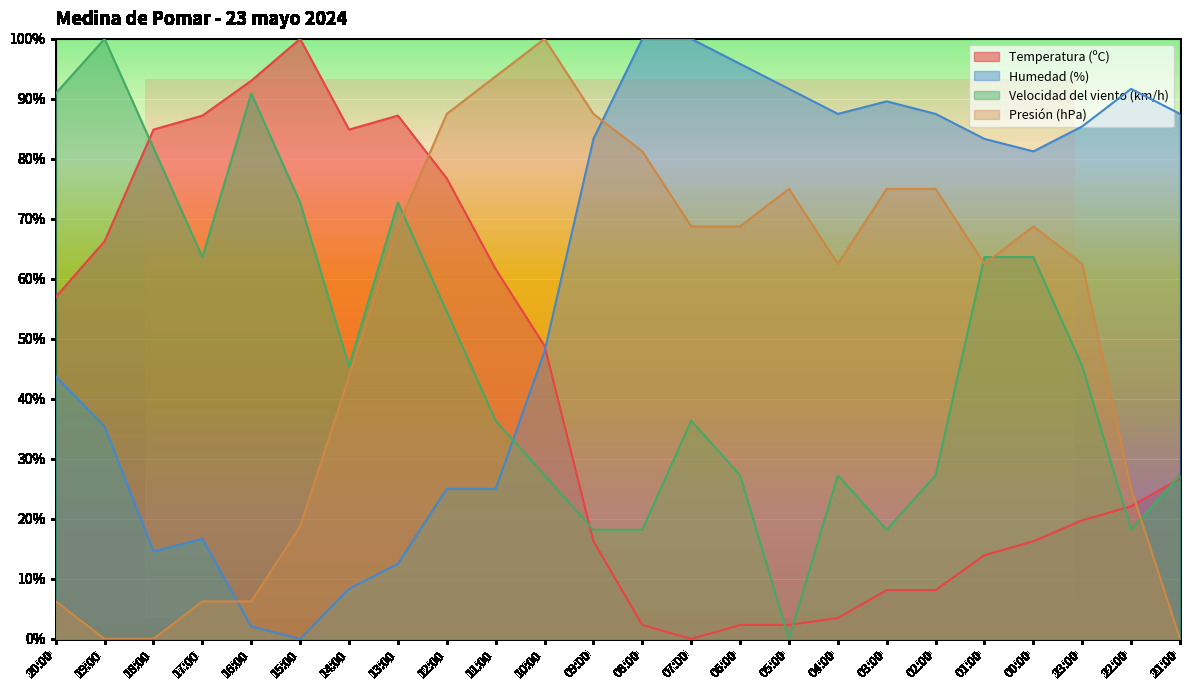

At which category is the sum across all series the highest?

12:00